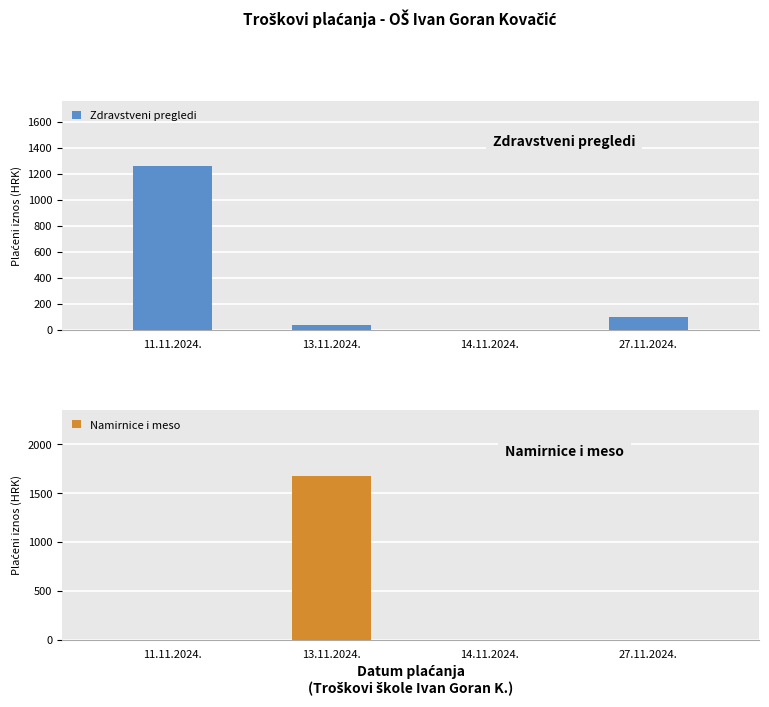

The Namirnice i meso series shows 0.0 at 14.11.2024.. True or false?

True